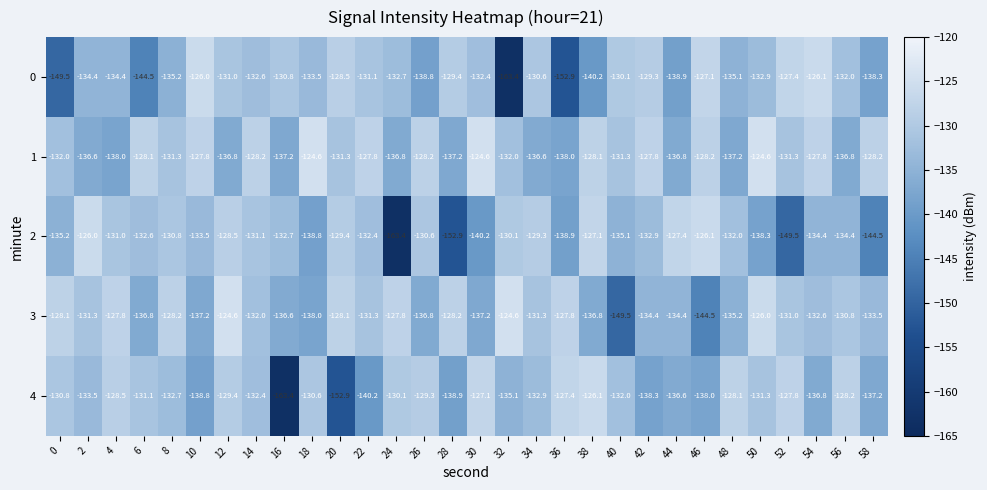

How many data points in 0 are less than -132?

17